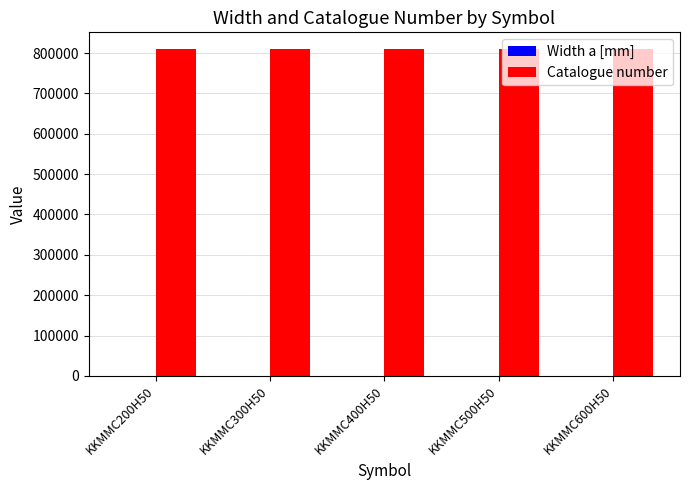

What is the sum of all Catalogue number values?

4054700